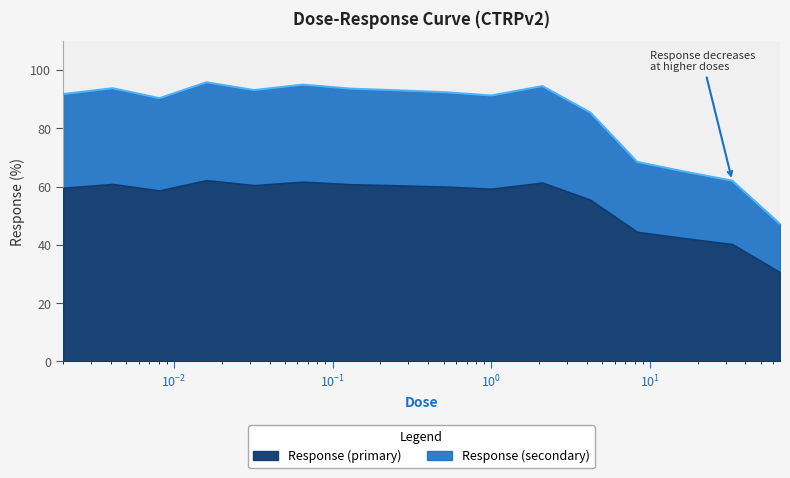

What is the maximum value for Response (primary)?

62.2